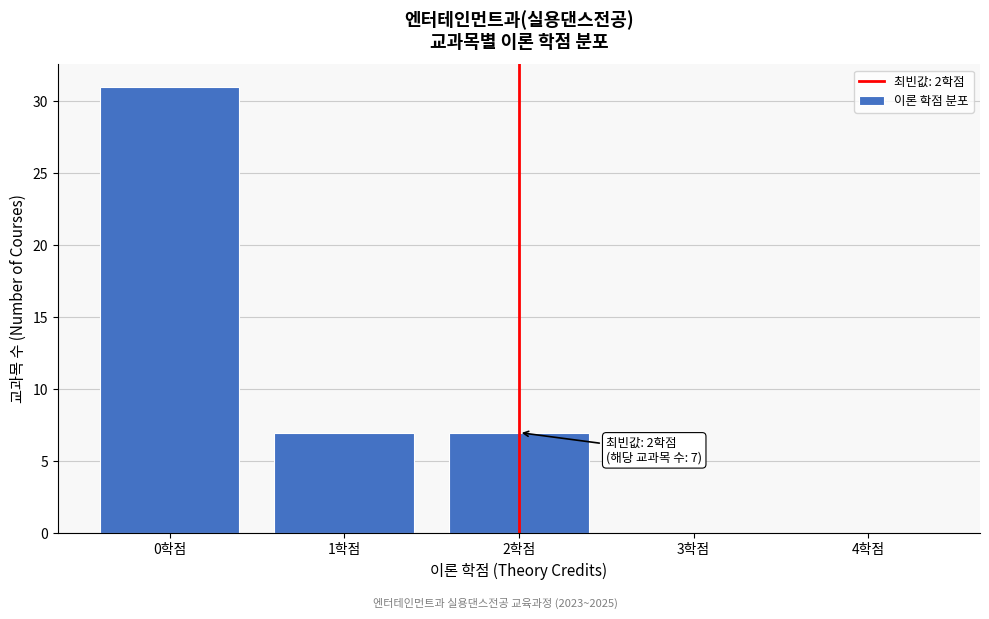

Over which range of the x-axis is the bar tallest?

-0.5 to 0.5